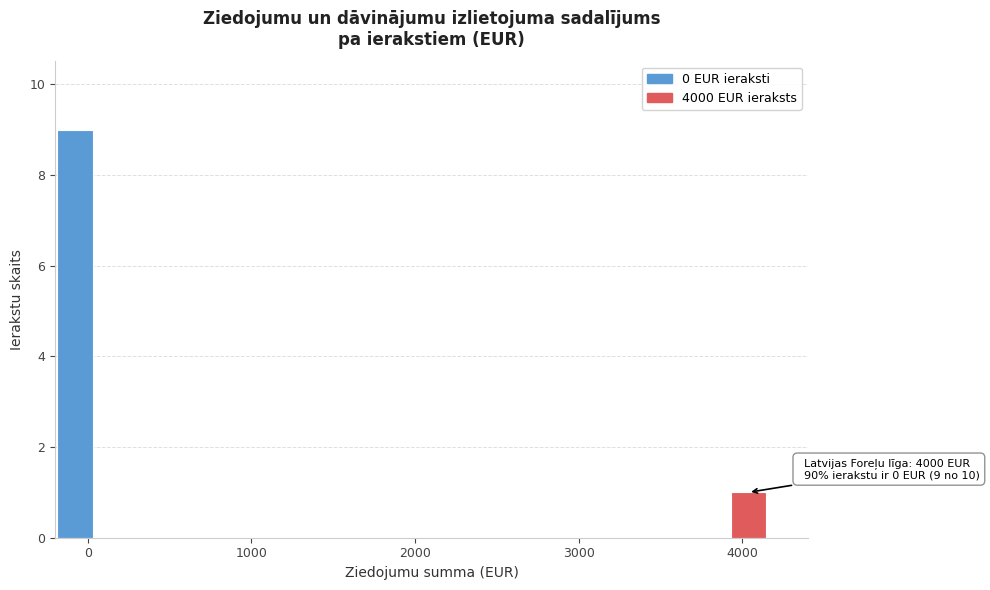

Read against the x-axis, roughly where is the centre of the tallest bar?

-100